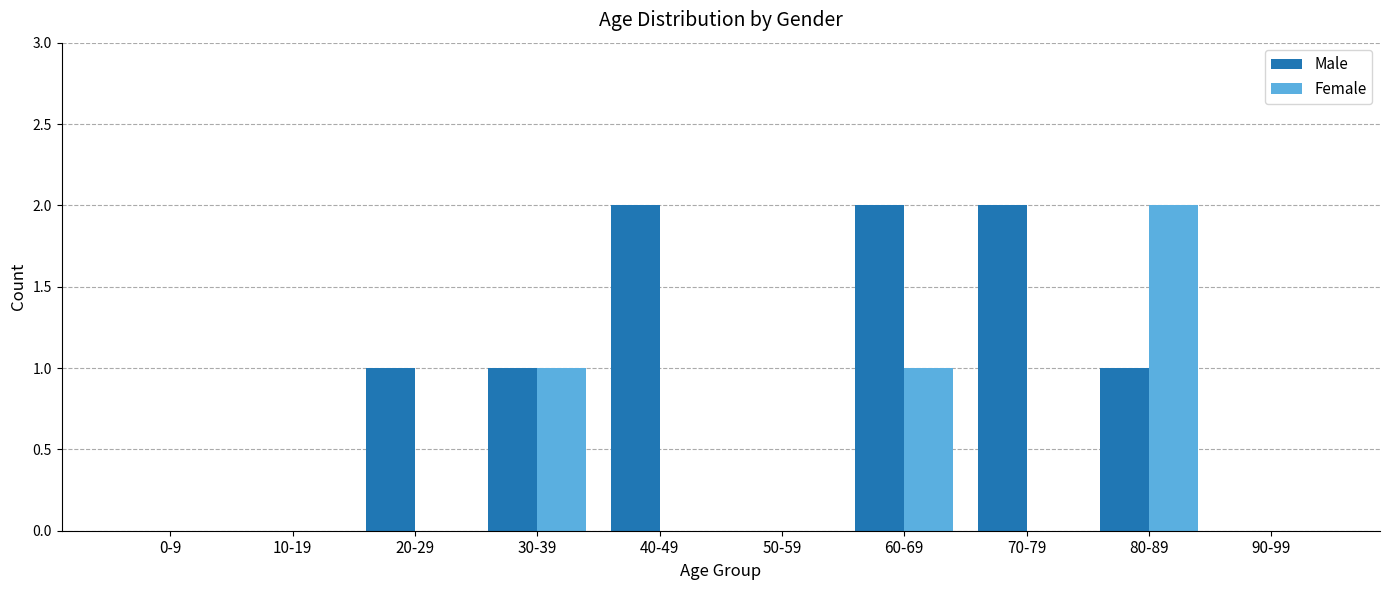

Does the chart contain stacked bars?

No